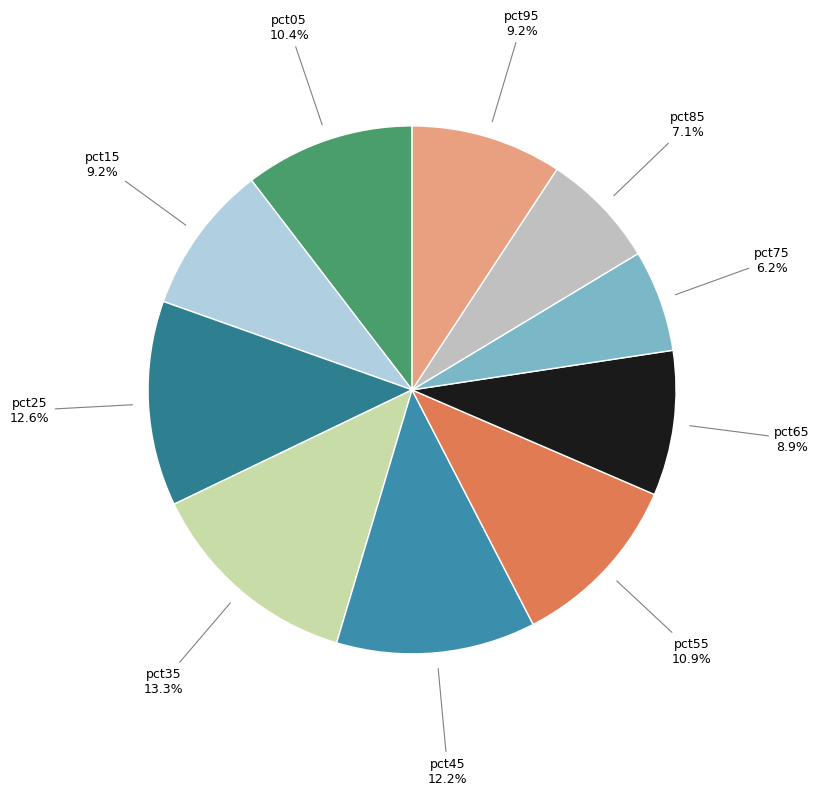

How many slices are in this pie chart?

10